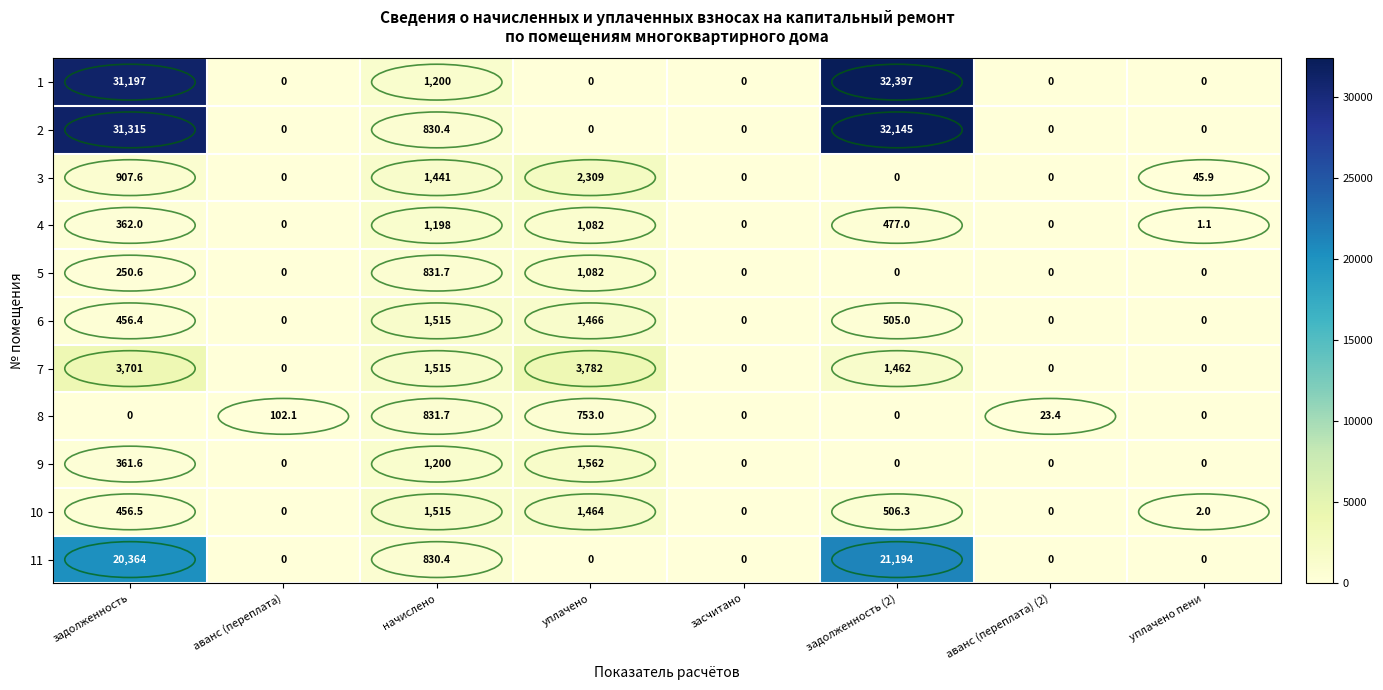

Where does the 8 series first go above 23?

аванс (переплата)